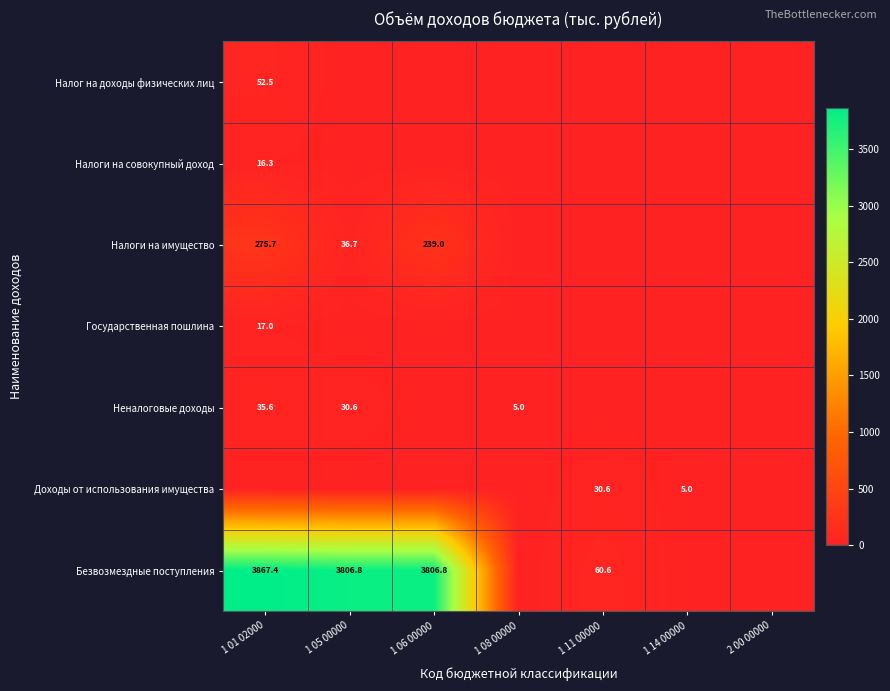

The Доходы от использования имущества series shows 52.8 at 1 11 00000. True or false?

False